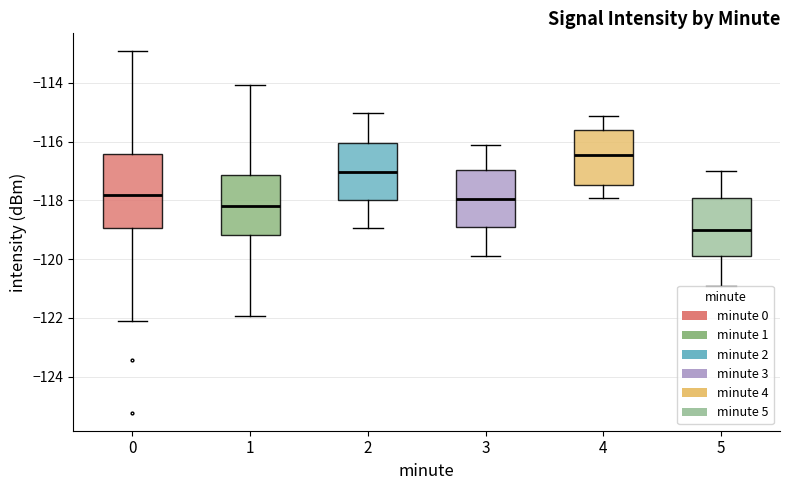

Which box's median line is the highest?

4